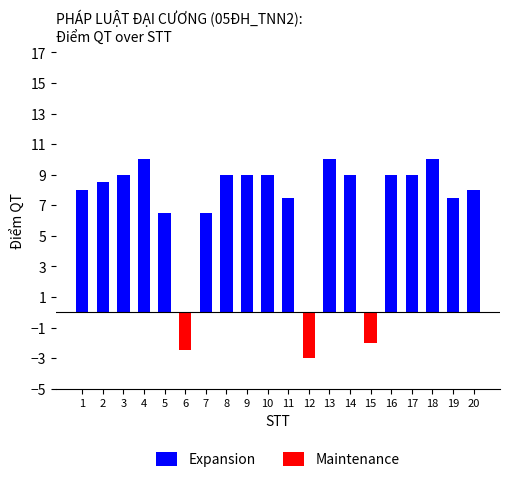

The value of Maintenance at 20 is 1.5. True or false?

False